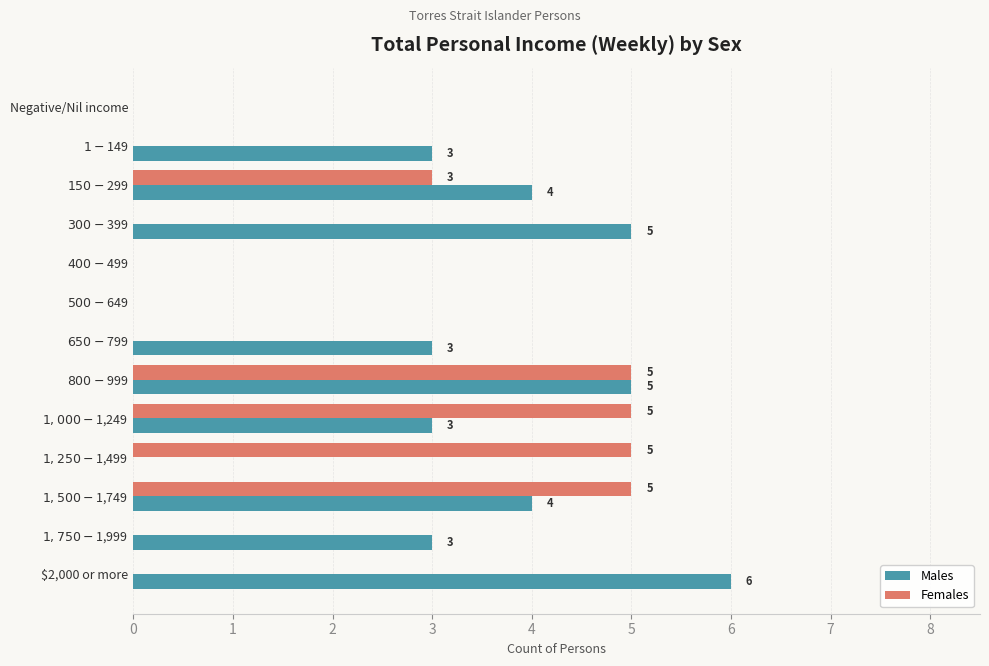

What is the sum of all Males values?

36